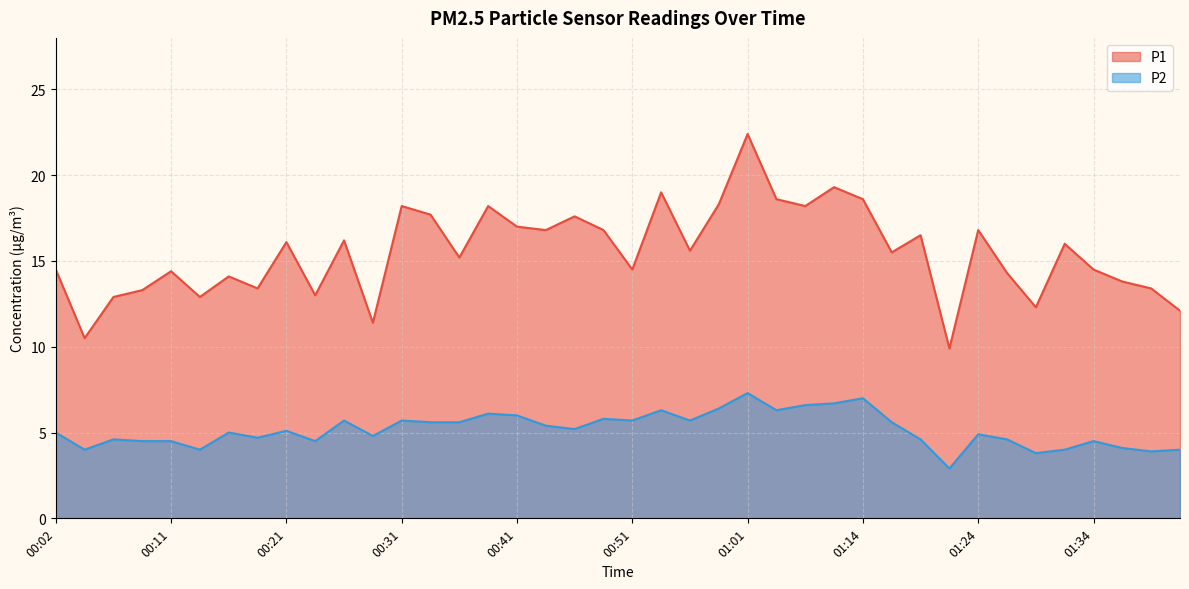

Which has a higher value, 00:09 or 00:19?

00:19